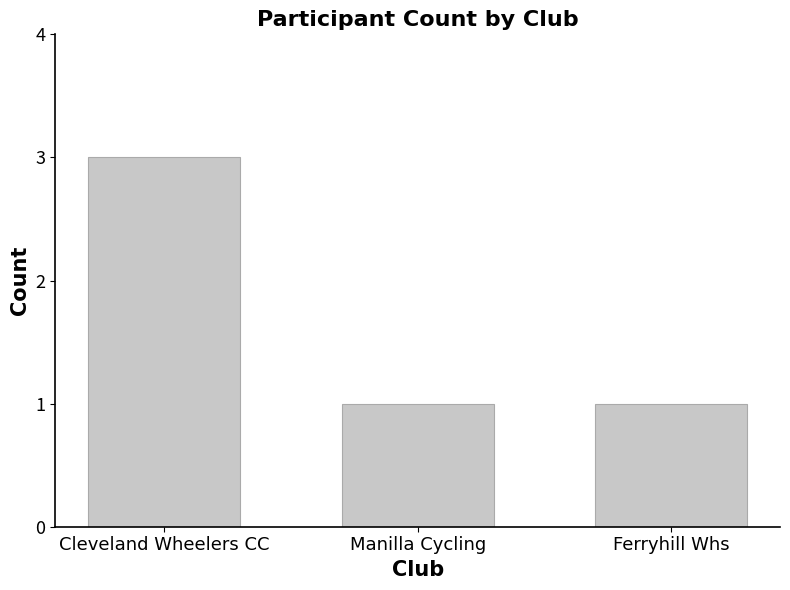

True or false: the data shows 2 at Cleveland Wheelers CC.

False